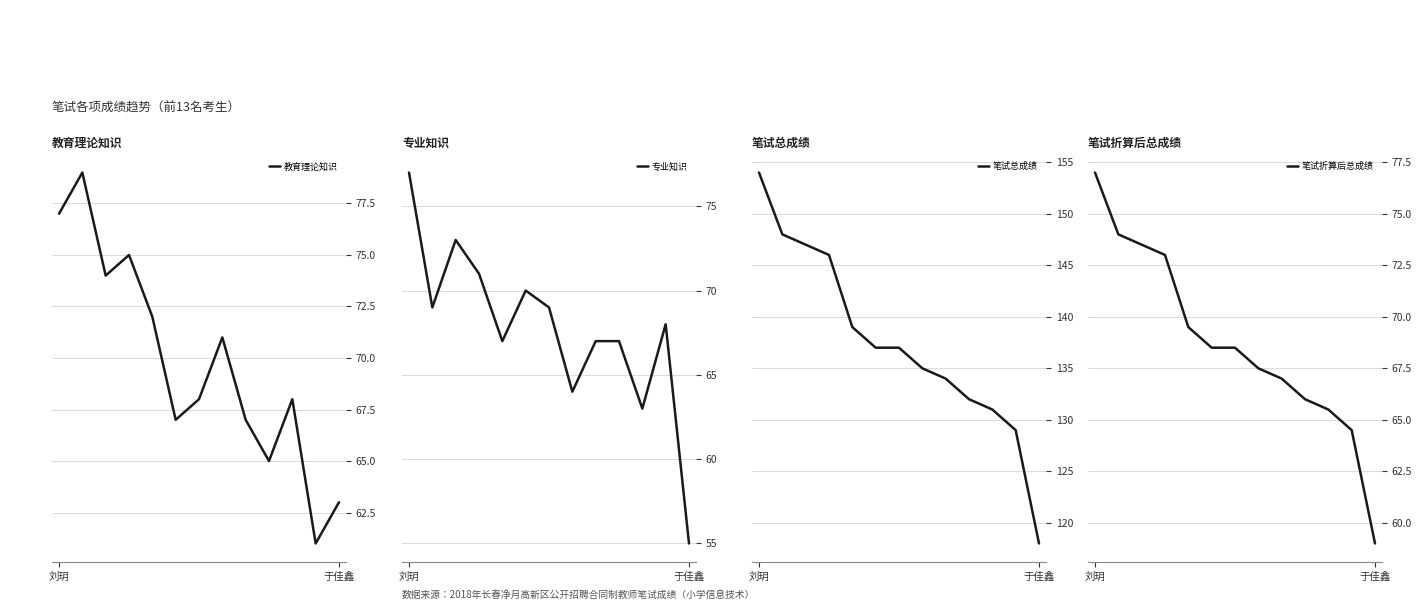

What is the highest value of the 教育理论知识 series?

79